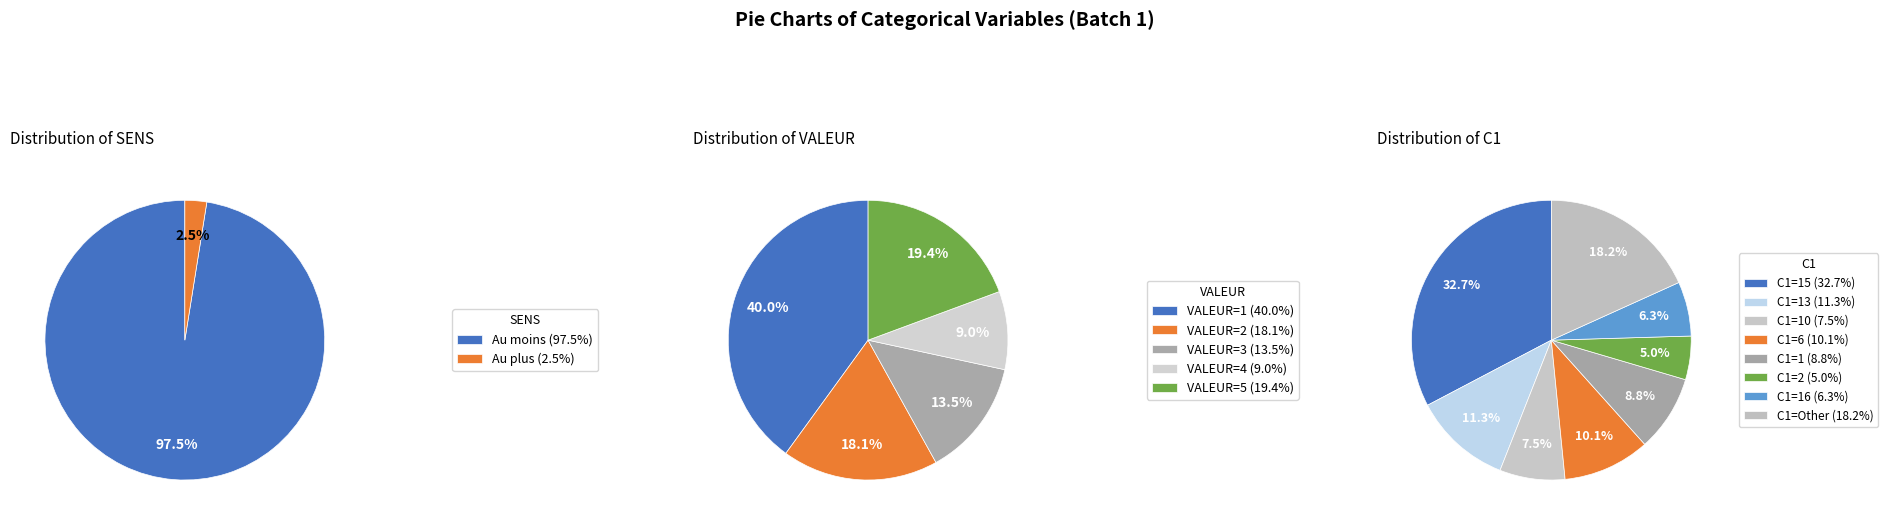

How many segments does this pie chart have?

2